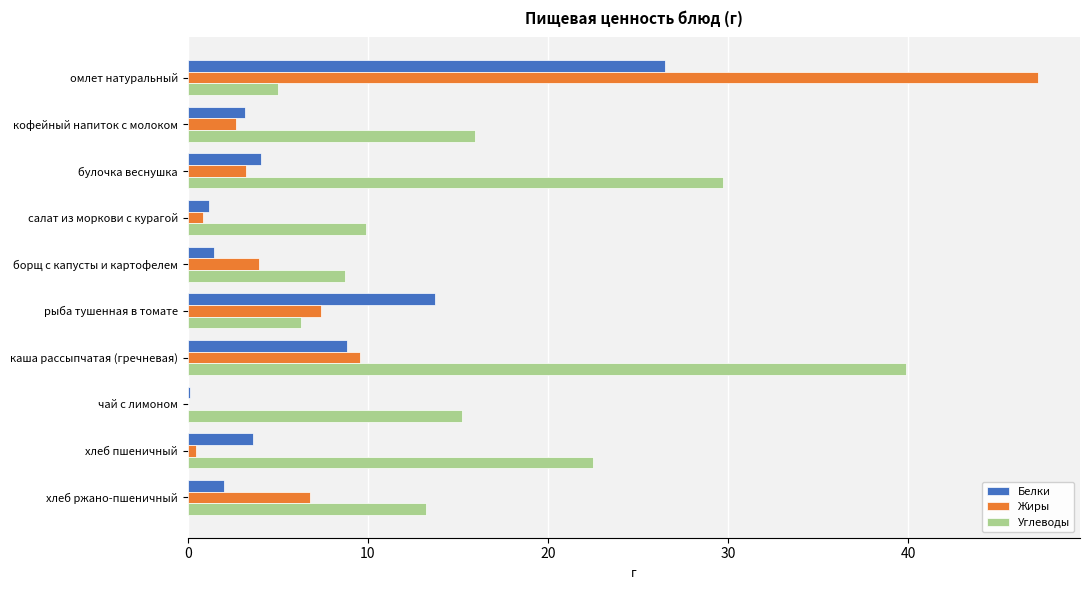

Is the value of Жиры at хлеб ржано-пшеничный greater than the value of Углеводы at салат из моркови с курагой?

No